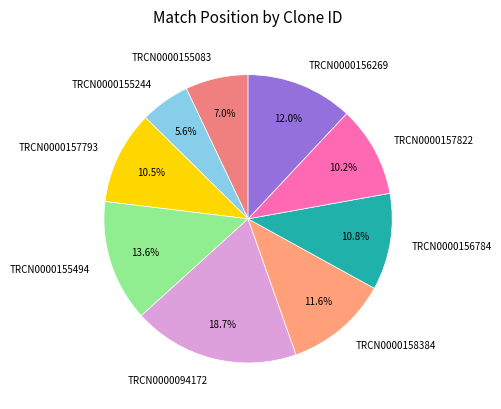

What percentage is the TRCN0000157822 slice, to the nearest percent?

10%